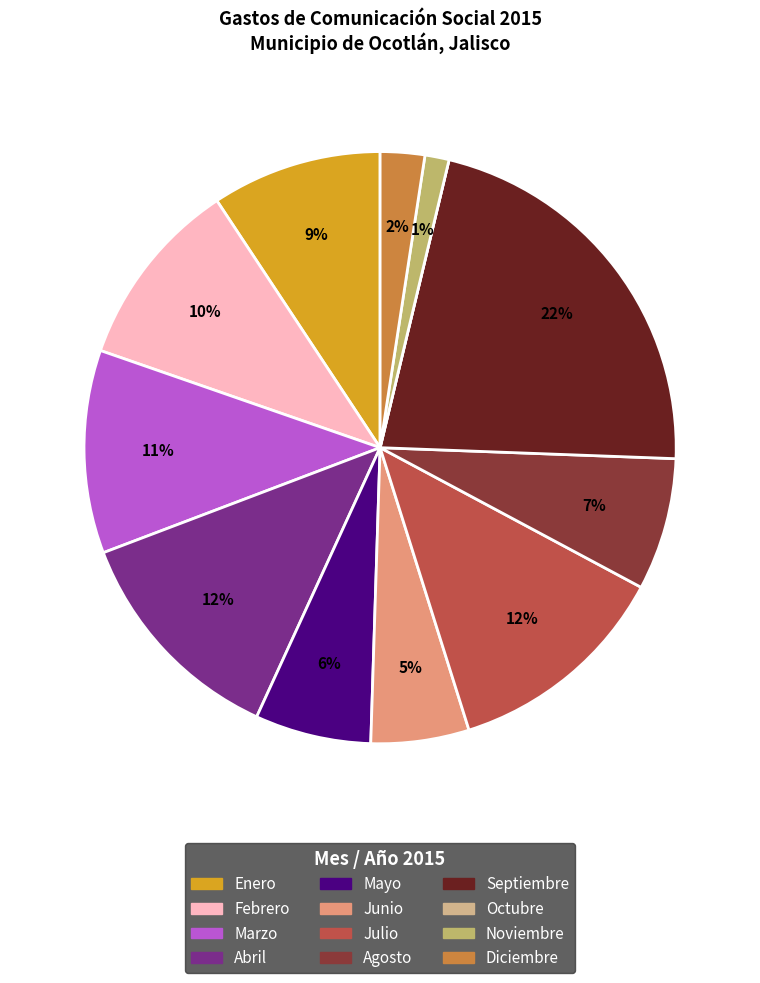

Combined, do Agosto and Noviembre account for over 50%?

No